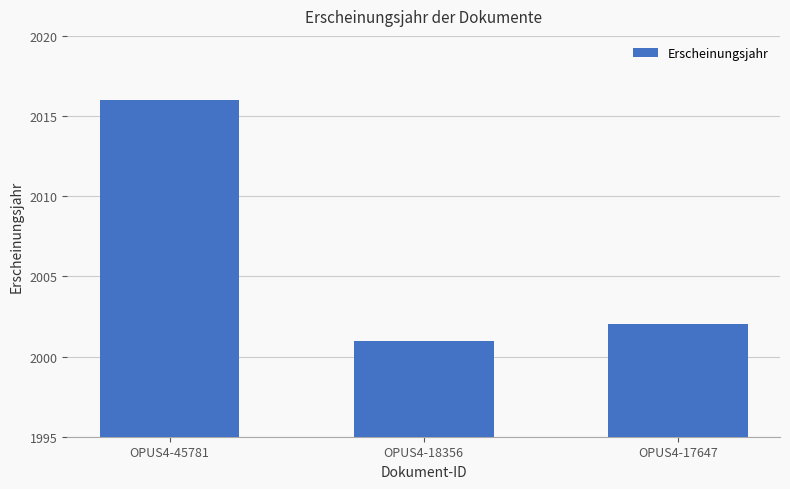

Reading left to right, transcribe all the data shown in this chart.

OPUS4-45781=2016	OPUS4-18356=2001	OPUS4-17647=2002